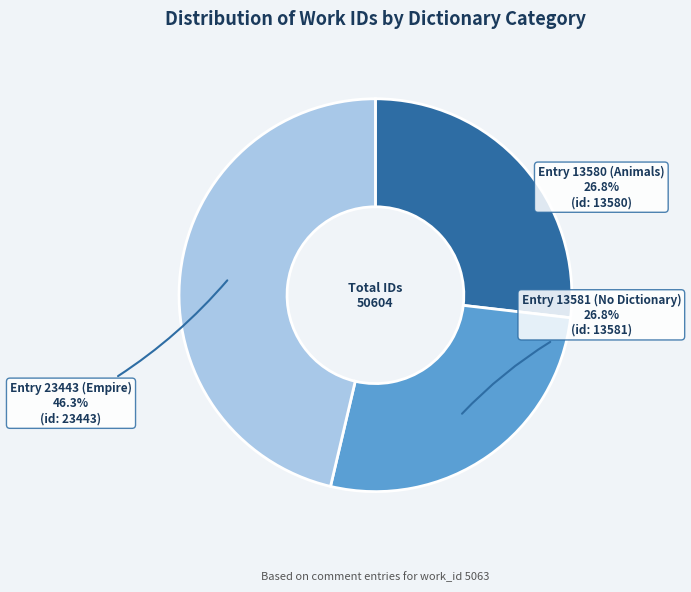

To the nearest percent, what percentage of the pie is Entry 23443 (Empire)?

46%